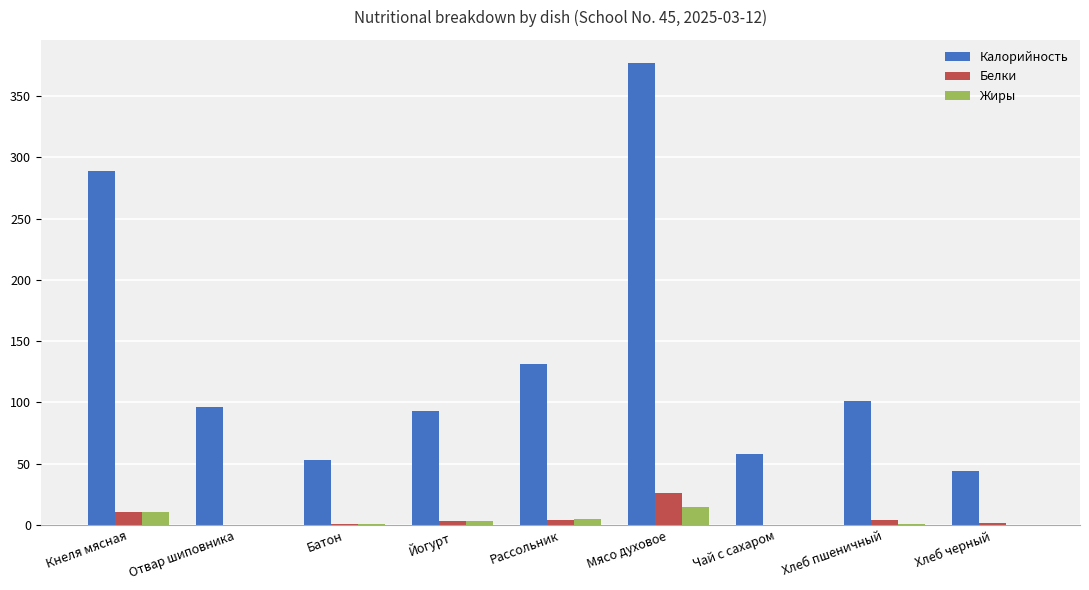

What is the greatest value displayed?

377